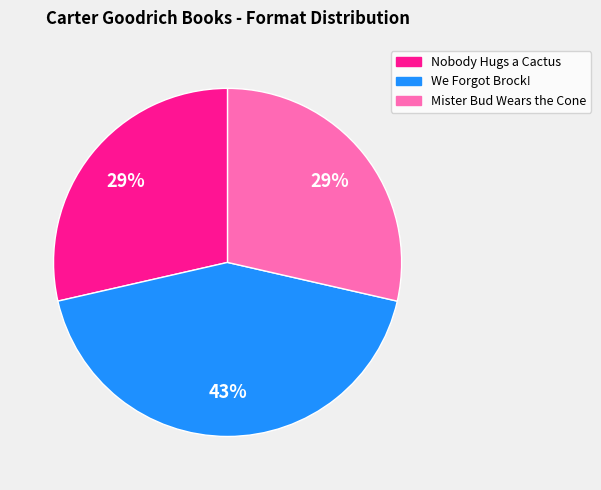

Is the sum of We Forgot Brock! and Mister Bud Wears the Cone greater than half?

Yes